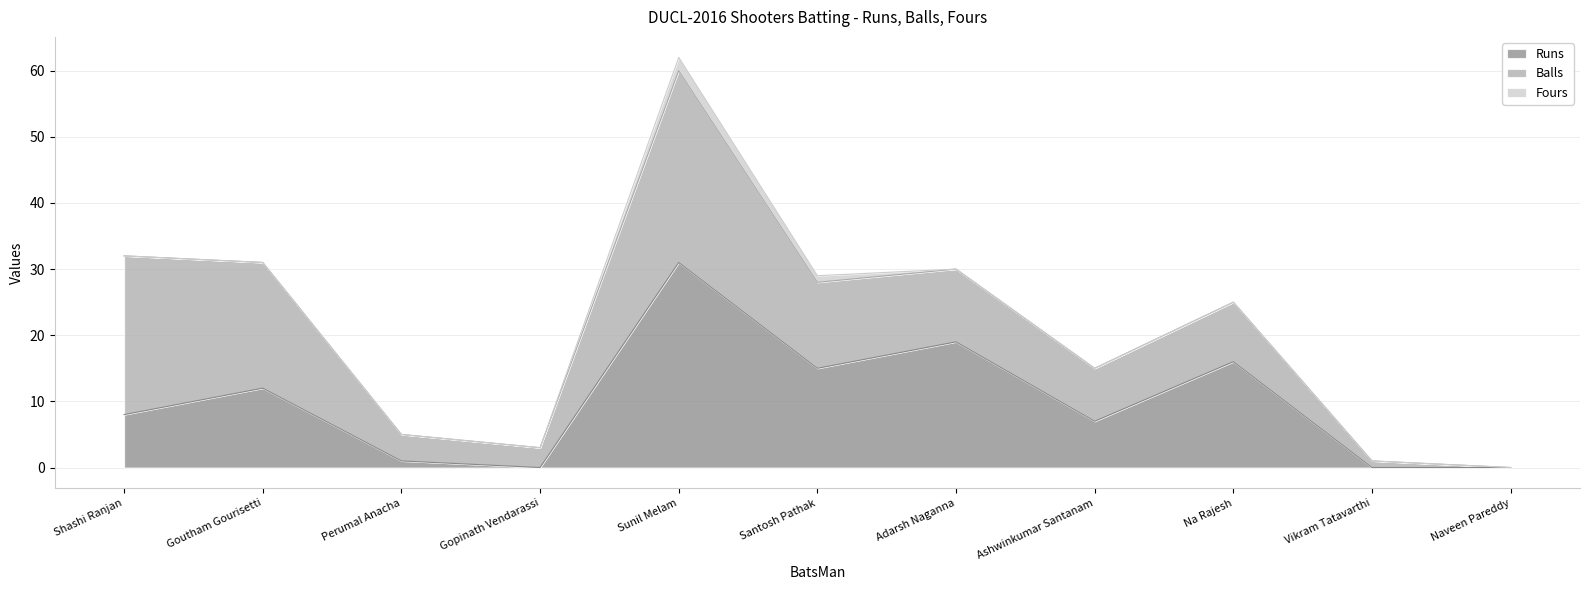

True or false: Balls has a value of 4 at Perumal Anacha.

True